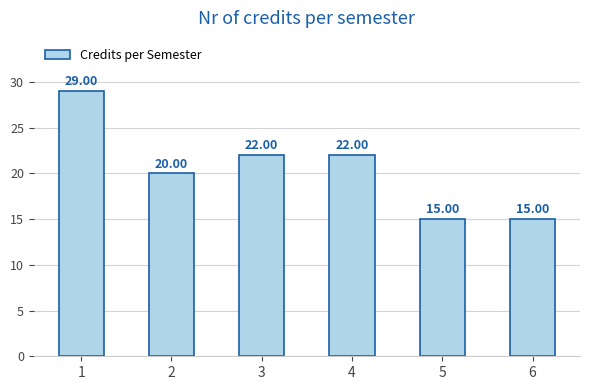

Does the chart contain any negative values?

No